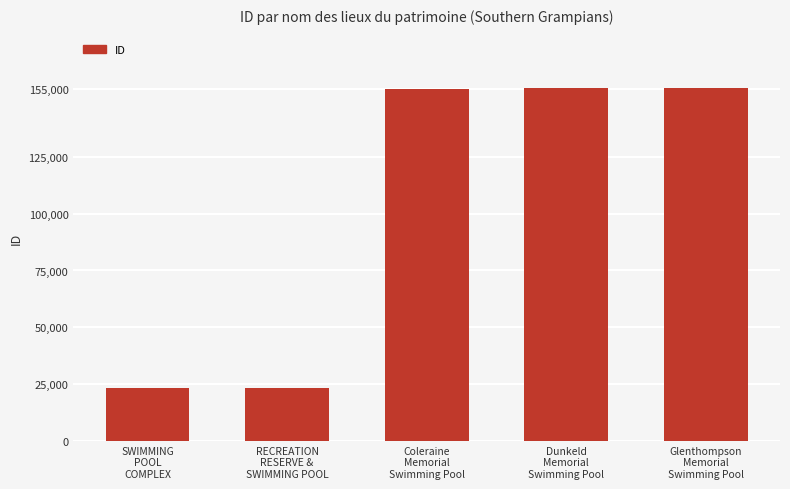

Approximately how many times larger is the value at Dunkeld
Memorial
Swimming Pool compared to Coleraine
Memorial
Swimming Pool?

1.0